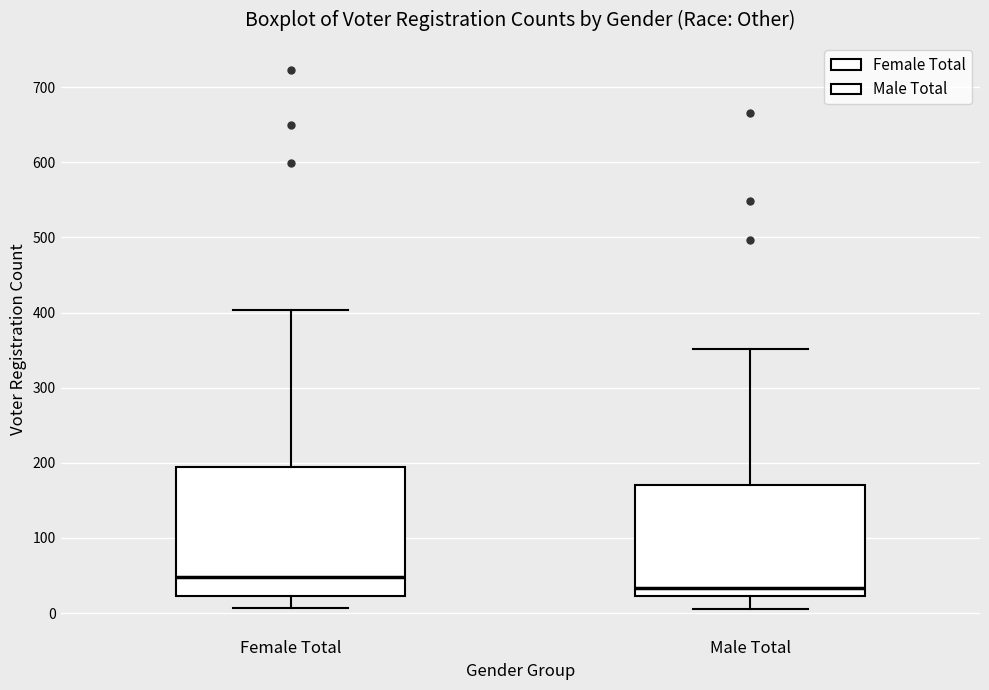

Reading left to right, read every box against the y-axis: the position of its median line, the range the box covers, and the ends of its whiskers. The values are not printed on the chart, so give them approximately, as read against the axis.

Female Total: median 50, box 20 to 190, whiskers 10 to 400
Male Total: median 30, box 20 to 170, whiskers 10 to 350